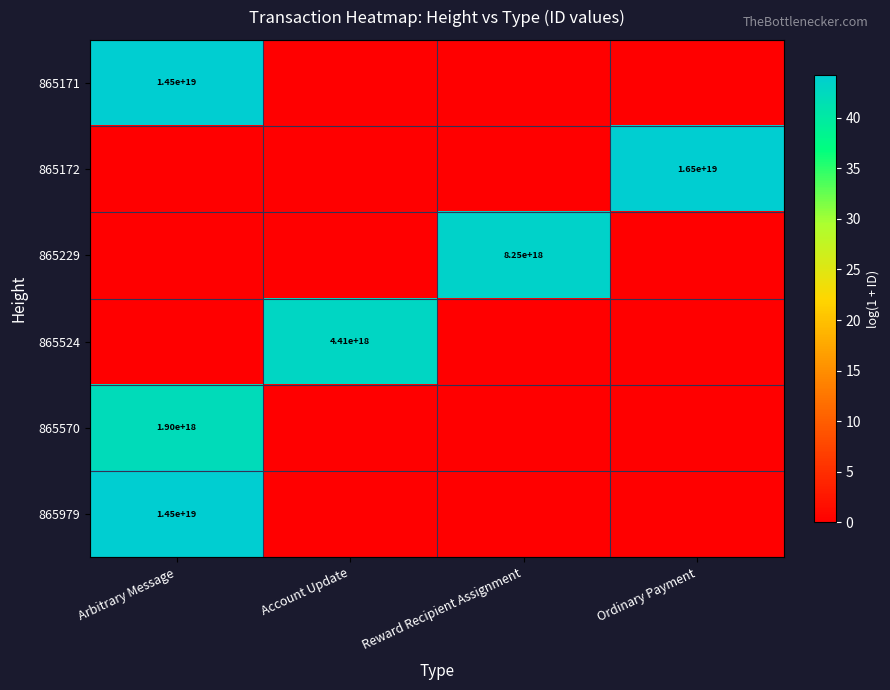

The value of 865979 at Arbitrary Message is 24668710402481623040. True or false?

False